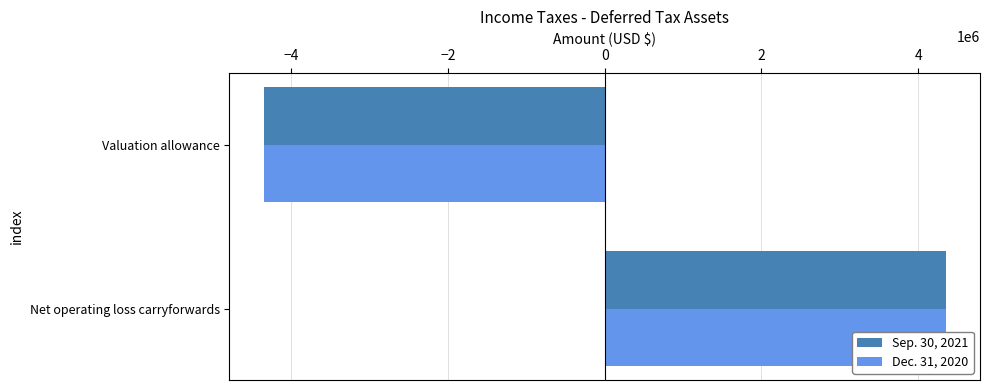

How many bars are there in each group?

2